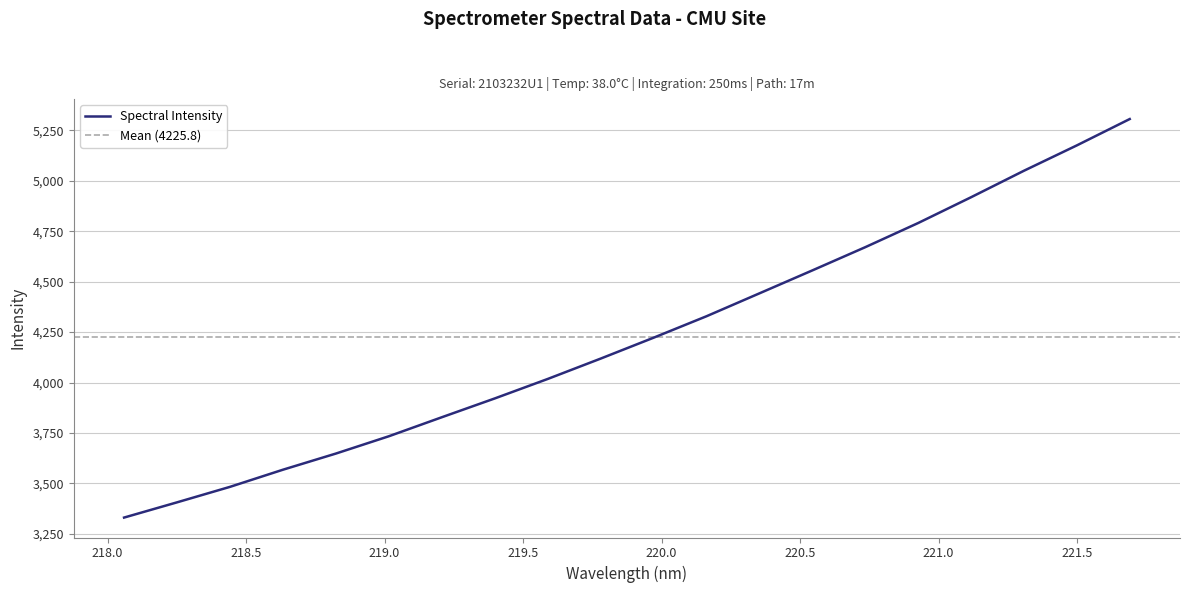

What is the label of the 3rd point from the right?

221.3083